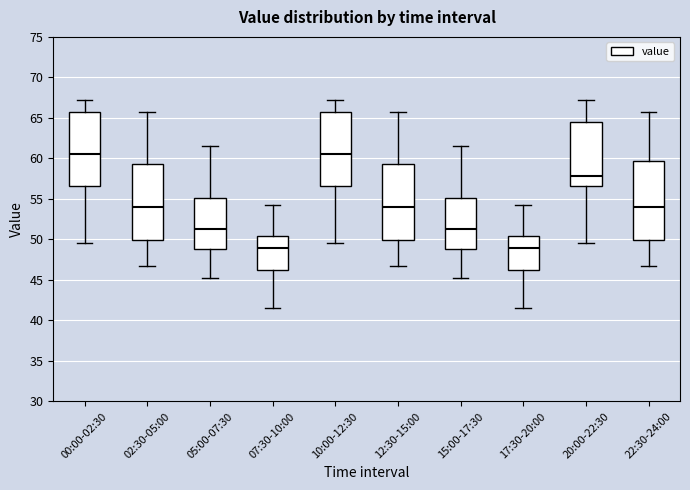

Reading left to right, read every box against the y-axis: the position of its median line, the range the box covers, and the ends of its whiskers. The values are not printed on the chart, so give them approximately, as read against the axis.

00:00-02:30: median 60.5, box 56.5 to 66.0, whiskers 49.5 to 67.5
02:30-05:00: median 54.0, box 50.0 to 59.5, whiskers 47.0 to 66.0
05:00-07:30: median 51.5, box 49.0 to 55.0, whiskers 45.5 to 61.5
07:30-10:00: median 49.0, box 46.5 to 50.5, whiskers 41.5 to 54.5
10:00-12:30: median 60.5, box 56.5 to 66.0, whiskers 49.5 to 67.5
12:30-15:00: median 54.0, box 50.0 to 59.5, whiskers 47.0 to 66.0
15:00-17:30: median 51.5, box 49.0 to 55.0, whiskers 45.5 to 61.5
17:30-20:00: median 49.0, box 46.5 to 50.5, whiskers 41.5 to 54.5
20:00-22:30: median 58.0, box 56.5 to 64.5, whiskers 49.5 to 67.5
22:30-24:00: median 54.0, box 50.0 to 59.5, whiskers 47.0 to 66.0